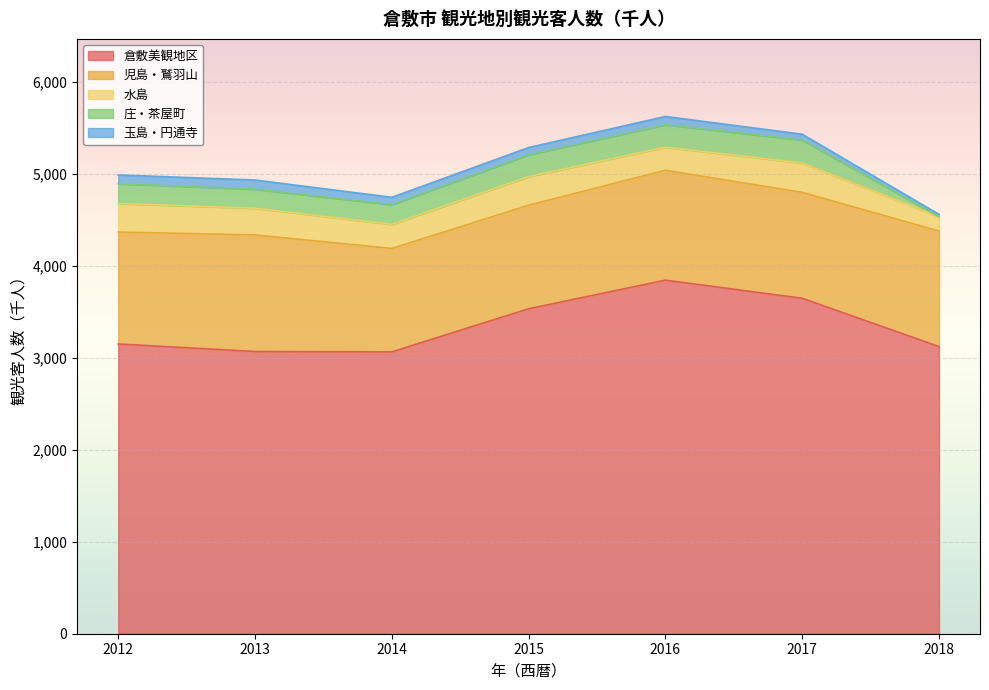

How many lines are shown in the chart?

5